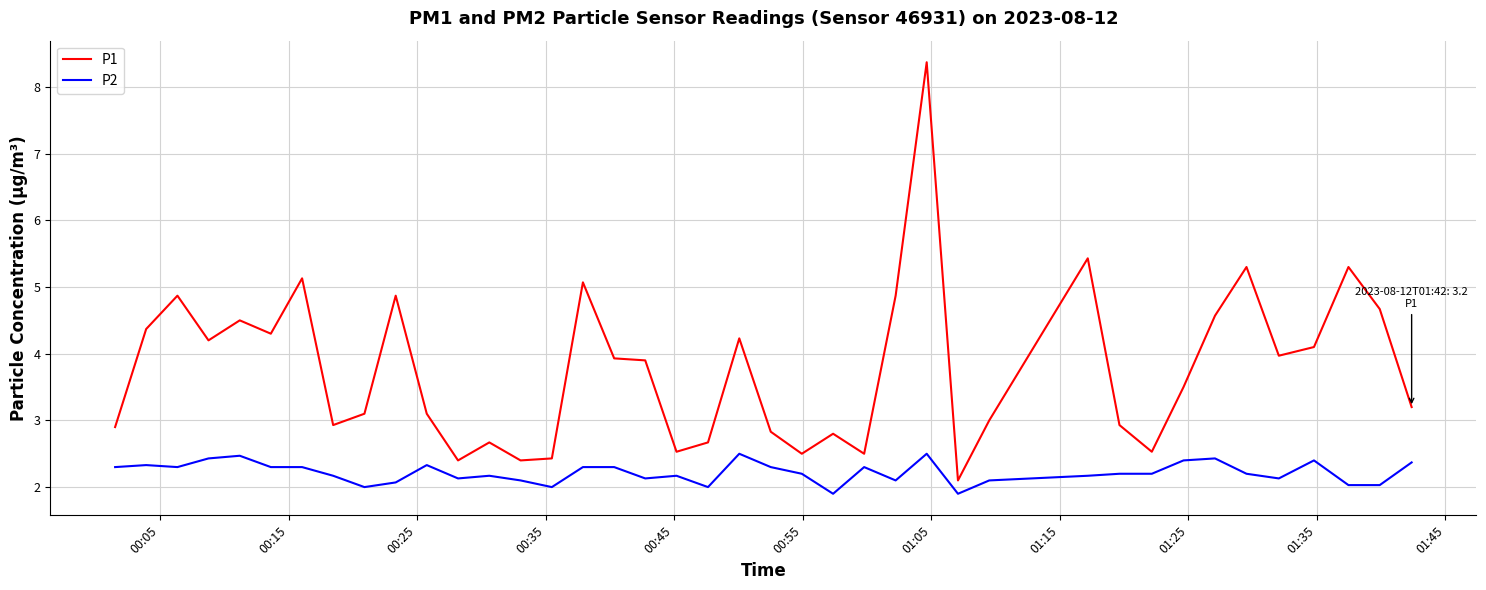

True or false: P1 and P2 cross at least once.

False